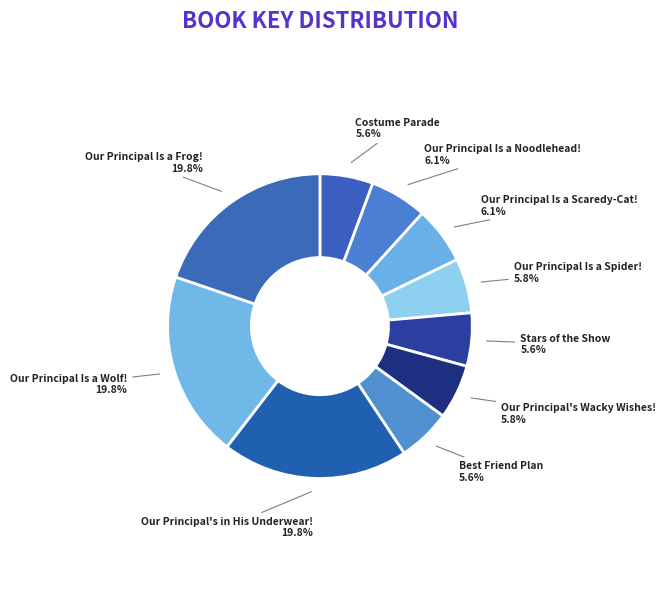

The Our Principal Is a Spider! slice represents 6% of the pie. True or false?

True